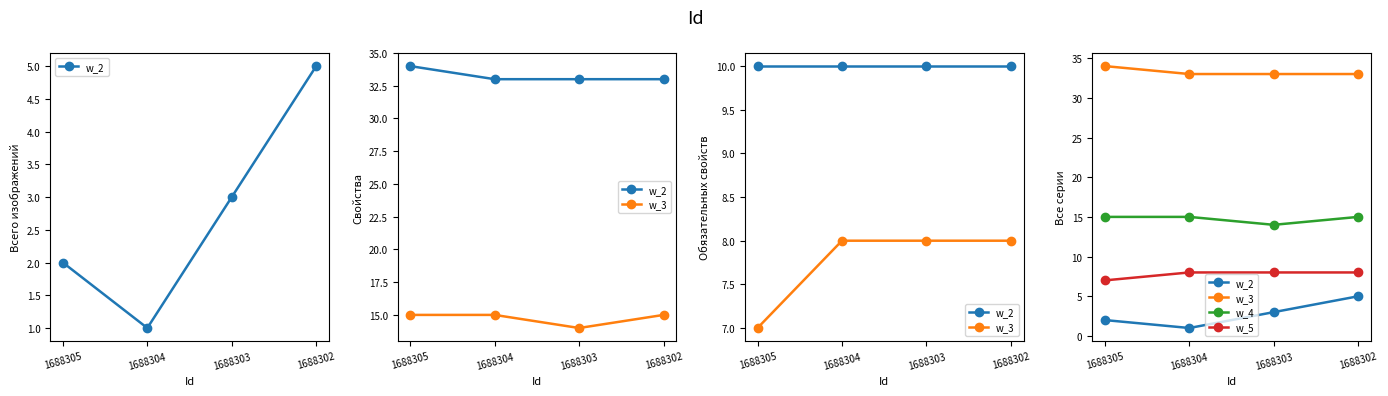

What are all the series names shown in the legend?

w_2, w_3, w_4, w_5